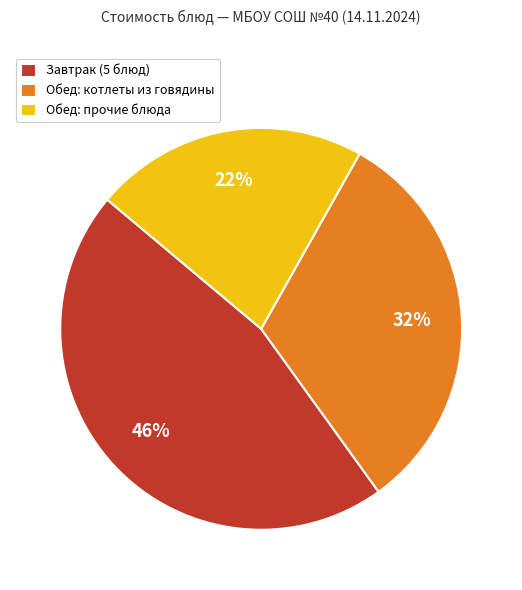

Between Завтрак (5 блюд) and Обед: прочие блюда, which is larger?

Завтрак (5 блюд)